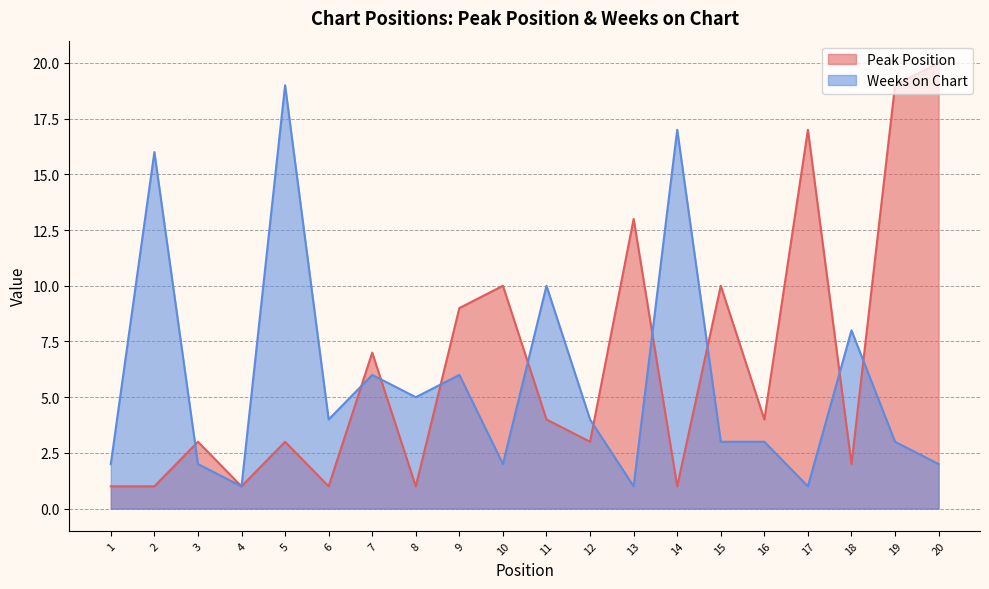

At which category does Peak Position reach its first local valley?

4